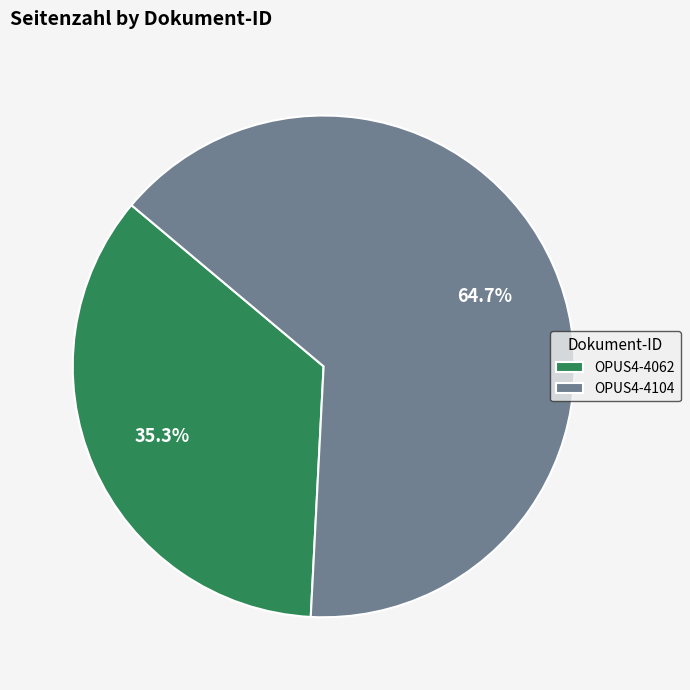

Which category has the biggest portion of the pie?

OPUS4-4104